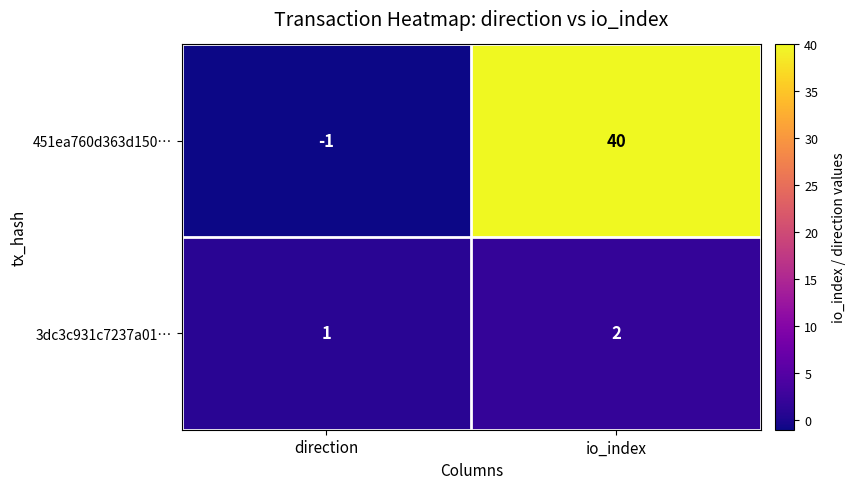

Reading left to right, what are all the values shown in this chart?

451ea760d363d150…: direction=-1	io_index=40
3dc3c931c7237a01…: direction=1	io_index=2